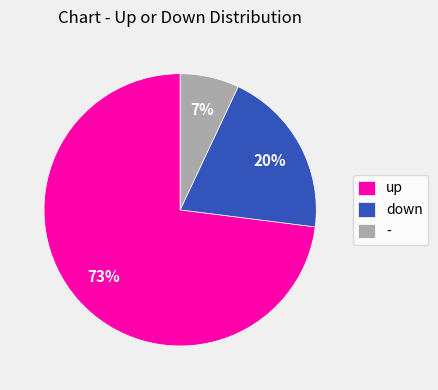

How many segments does this pie chart have?

3